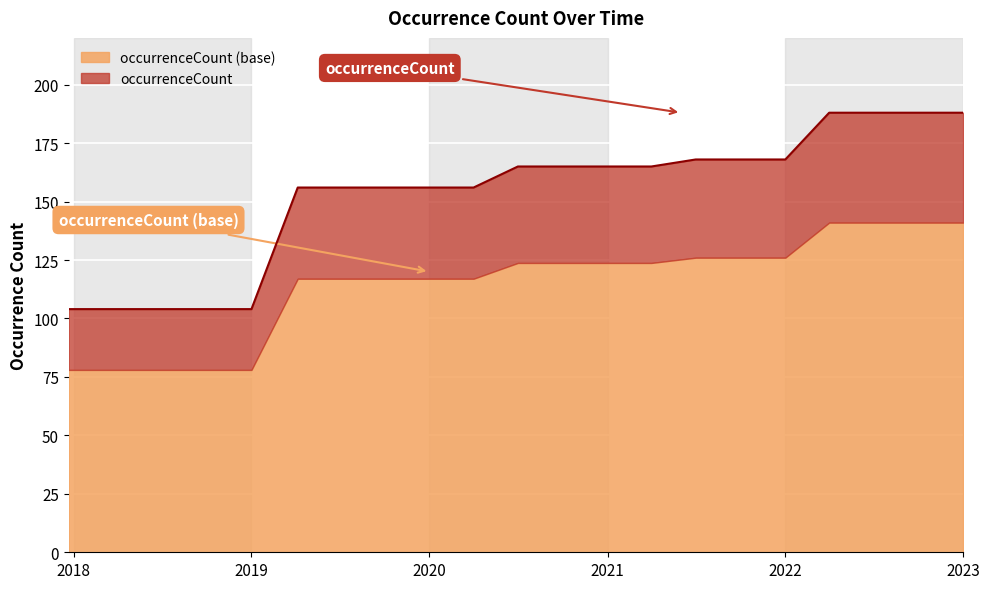

Reading left to right, what are all the values shown in this chart?

104	104	104	104	104	156	156	156	156	156	165	165	165	165	168	168	168	188	188	188	188